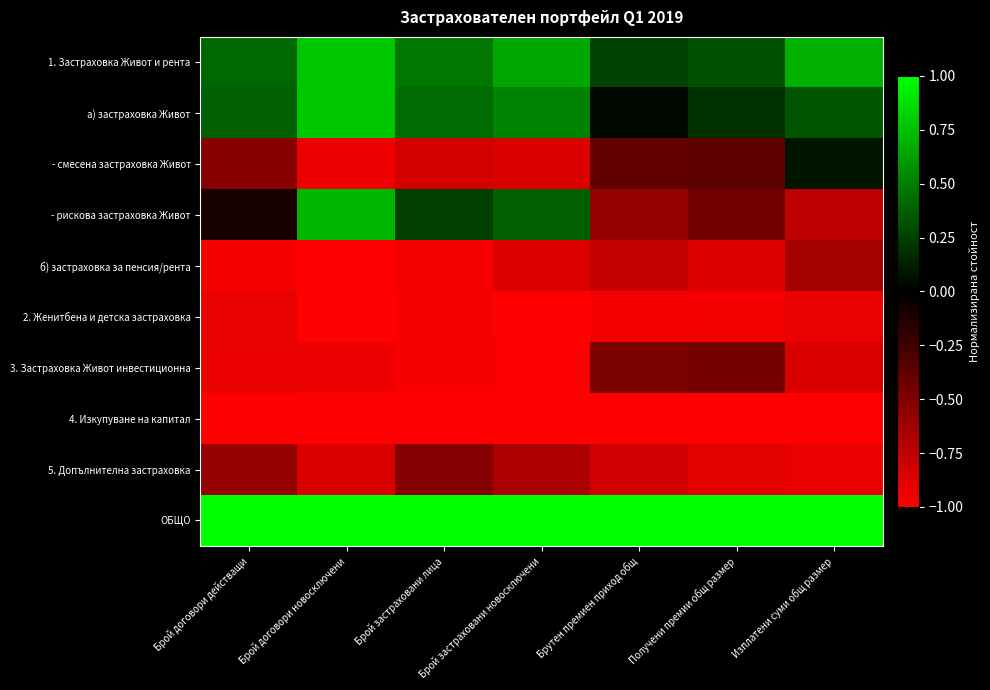

At Брой застраховани лица, list the series in order from smallest to largest.

4. Изкупуване на капитал, 3. Застраховка Живот инвестиционна, 2. Женитбена и детска застраховка, б) застраховка за пенсия/рента, - смесена застраховка Живот, 5. Допълнителна застраховка, - рискова застраховка Живот, а) застраховка Живот, 1. Застраховка Живот и рента, ОБЩО